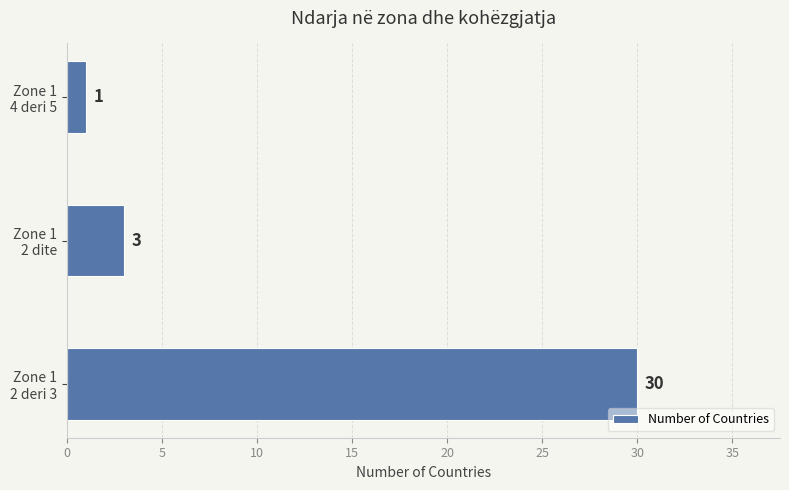

What is the difference between the maximum and minimum values?

29